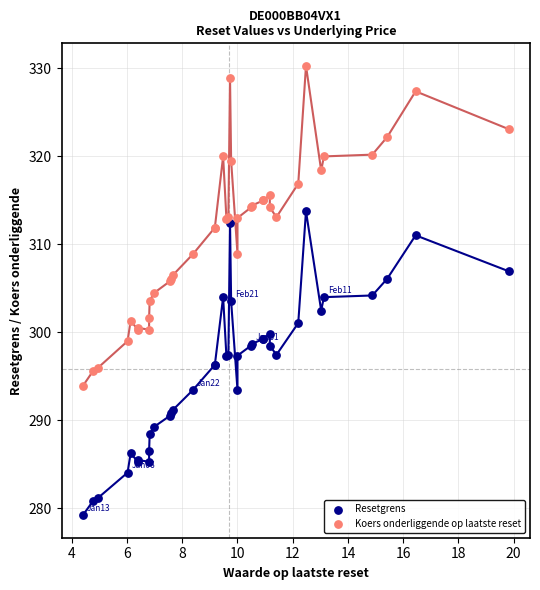

Which series reaches the maximum Y coordinate?

Koers onderliggende op laatste reset